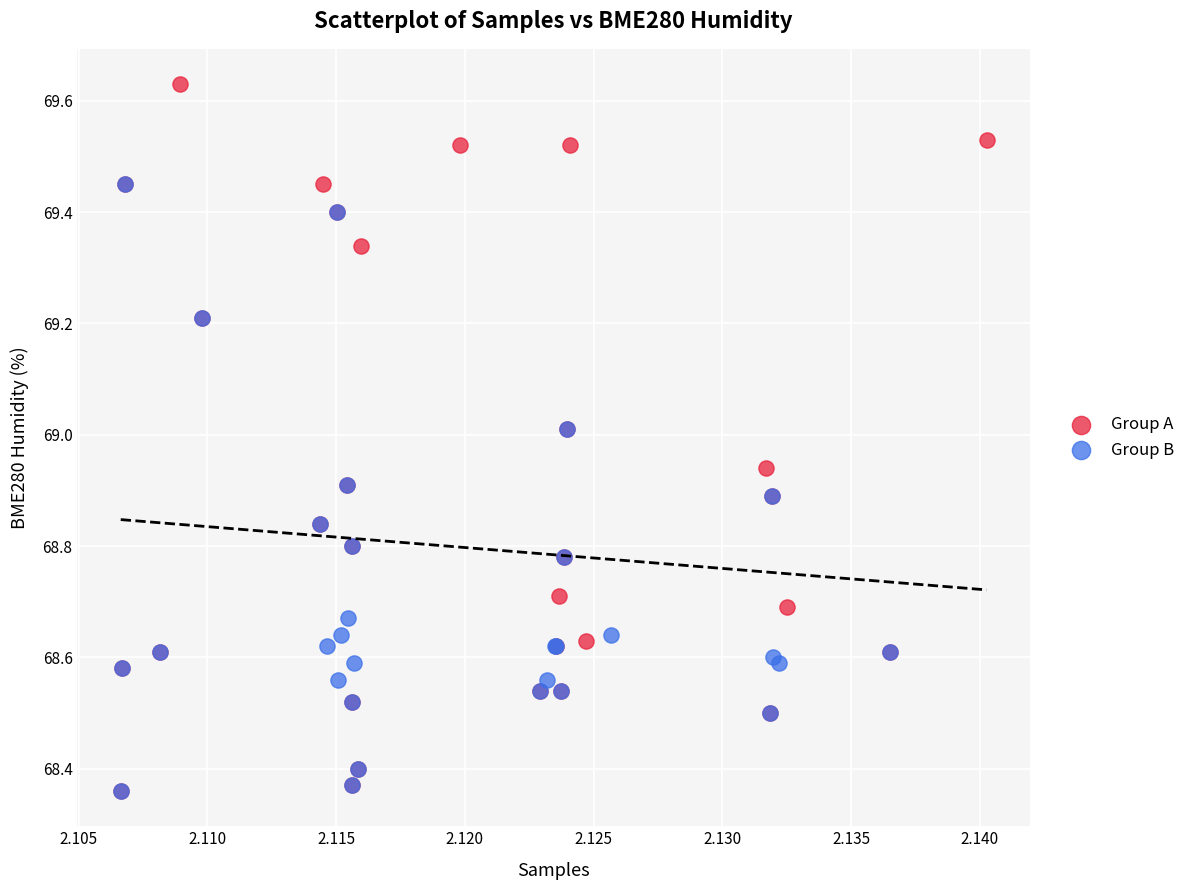

Which series has the largest Y range (max minus min)?

Group A